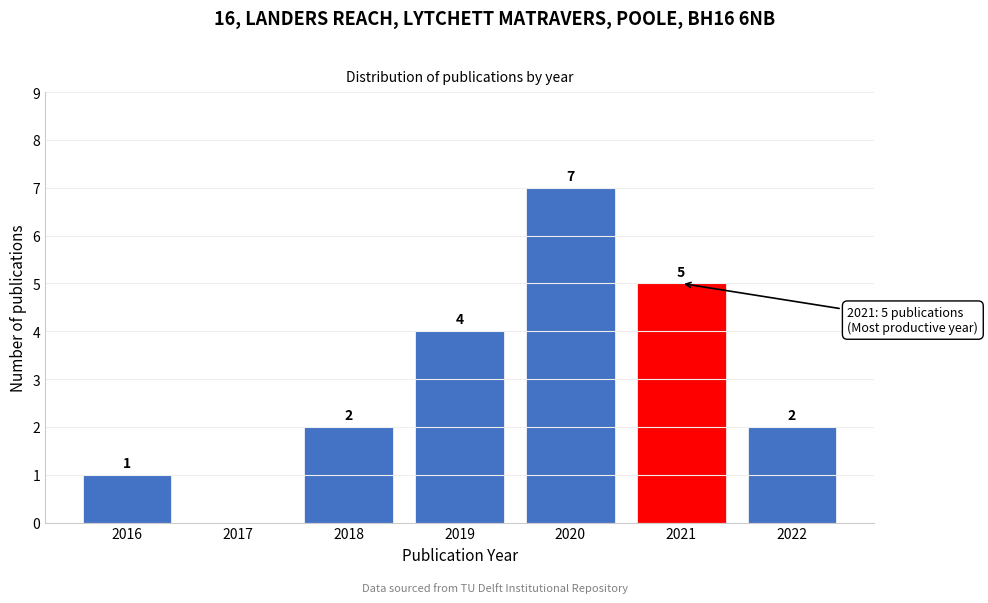

Reading left to right, list all the values displayed in this chart.

2016=1	2017=0	2018=2	2019=4	2020=7	2021=5	2022=2